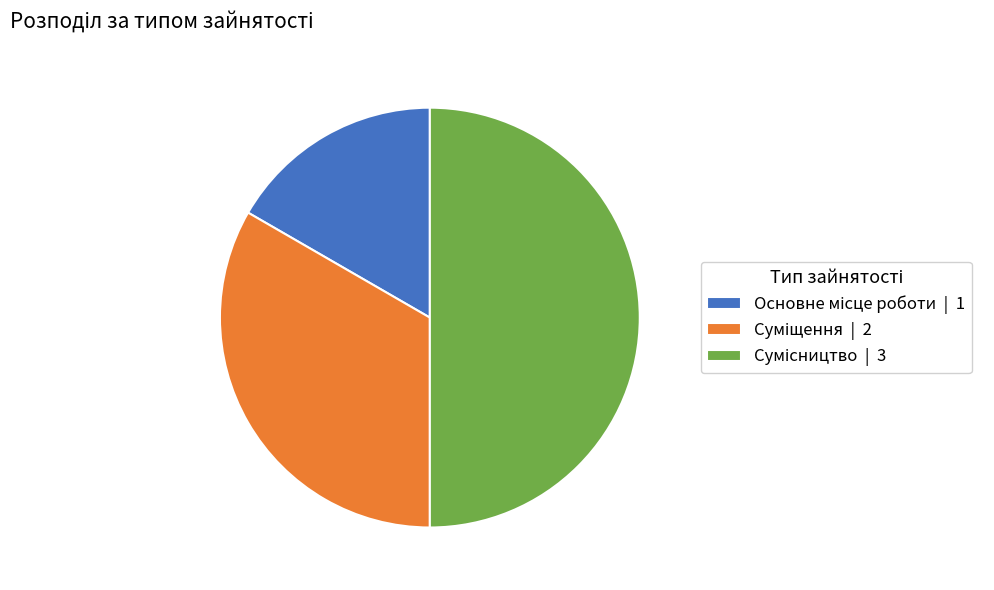

How many slices are in this pie chart?

3